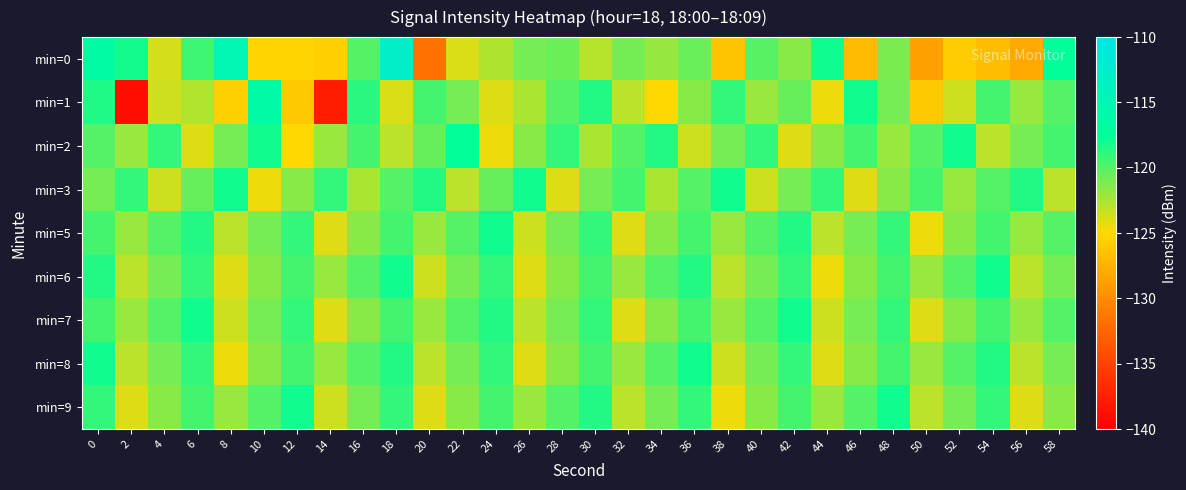

Reading left to right, what are all the values shown in this chart?

min=0: 0=-116.6	2=-118.0	4=-123.7	6=-119.4	8=-115.0	10=-125.3	12=-125.3	14=-125.6	16=-120.1	18=-113.0	20=-131.7	22=-123.9	24=-122.6	26=-121.0	28=-120.7	30=-122.8	32=-120.9	34=-121.8	36=-120.6	38=-126.5	40=-120.1	42=-121.5	44=-118.0	46=-127.0	48=-121.1	50=-128.6	52=-125.9	54=-126.8	56=-128.1	58=-117.5
min=1: 0=-118.4	2=-138.9	4=-123.6	6=-122.7	8=-125.6	10=-116.3	12=-126.0	14=-137.8	16=-118.7	18=-123.9	20=-119.5	22=-121.0	24=-124.0	26=-122.5	28=-120.0	30=-118.5	32=-123.0	34=-125.0	36=-121.5	38=-119.0	40=-122.0	42=-120.5	44=-124.5	46=-118.0	48=-121.0	50=-126.0	52=-123.5	54=-119.5	56=-122.0	58=-120.0
min=2: 0=-120.0	2=-122.0	4=-119.0	6=-124.0	8=-121.0	10=-118.0	12=-125.0	14=-122.0	16=-119.5	18=-123.0	20=-120.5	22=-117.5	24=-124.5	26=-121.5	28=-119.0	30=-122.5	32=-120.0	34=-118.5	36=-123.5	38=-121.0	40=-119.0	42=-124.0	44=-121.5	46=-119.5	48=-122.0	50=-120.0	52=-118.0	54=-123.0	56=-121.0	58=-119.5
min=3: 0=-121.0	2=-119.0	4=-123.5	6=-120.5	8=-118.0	10=-124.5	12=-121.5	14=-119.0	16=-122.5	18=-120.0	20=-118.5	22=-123.0	24=-120.5	26=-118.0	28=-124.0	30=-121.0	32=-119.5	34=-122.5	36=-120.0	38=-118.0	40=-123.5	42=-121.0	44=-119.0	46=-124.0	48=-121.5	50=-119.5	52=-122.0	54=-120.0	56=-118.5	58=-123.0
min=5: 0=-119.5	2=-122.0	4=-120.0	6=-118.5	8=-123.0	10=-121.0	12=-119.0	14=-124.0	16=-121.5	18=-119.5	20=-122.0	22=-120.0	24=-118.0	26=-123.5	28=-121.0	30=-119.0	32=-124.0	34=-121.5	36=-119.5	38=-122.0	40=-120.0	42=-118.5	44=-123.0	46=-121.0	48=-119.0	50=-124.5	52=-121.5	54=-119.5	56=-122.0	58=-120.0
min=6: 0=-118.5	2=-123.0	4=-121.0	6=-119.0	8=-124.0	10=-121.5	12=-119.5	14=-122.0	16=-120.0	18=-118.0	20=-123.5	22=-121.0	24=-119.0	26=-124.0	28=-121.5	30=-119.5	32=-122.0	34=-120.0	36=-118.5	38=-123.0	40=-121.0	42=-119.0	44=-124.5	46=-121.5	48=-119.5	50=-122.0	52=-120.0	54=-118.0	56=-123.0	58=-121.0
min=7: 0=-119.5	2=-122.0	4=-120.0	6=-118.0	8=-123.5	10=-121.0	12=-119.0	14=-124.0	16=-121.5	18=-119.5	20=-122.0	22=-120.0	24=-118.5	26=-123.0	28=-121.0	30=-119.0	32=-124.0	34=-121.5	36=-119.5	38=-122.0	40=-120.0	42=-118.0	44=-123.5	46=-121.0	48=-119.0	50=-124.0	52=-121.5	54=-119.5	56=-122.0	58=-120.0
min=8: 0=-118.0	2=-123.0	4=-121.0	6=-119.0	8=-124.5	10=-121.5	12=-119.5	14=-122.0	16=-120.0	18=-118.5	20=-123.0	22=-121.0	24=-119.0	26=-124.0	28=-121.5	30=-119.5	32=-122.0	34=-120.0	36=-118.0	38=-123.5	40=-121.0	42=-119.0	44=-124.0	46=-121.5	48=-119.5	50=-122.0	52=-120.0	54=-118.5	56=-123.0	58=-121.0
min=9: 0=-119.0	2=-124.0	4=-121.5	6=-119.5	8=-122.0	10=-120.0	12=-118.0	14=-123.5	16=-121.0	18=-119.0	20=-124.0	22=-121.5	24=-119.5	26=-122.0	28=-120.0	30=-118.5	32=-123.0	34=-121.0	36=-119.0	38=-124.5	40=-121.5	42=-119.5	44=-122.0	46=-120.0	48=-118.0	50=-123.0	52=-121.0	54=-119.0	56=-124.0	58=-121.5